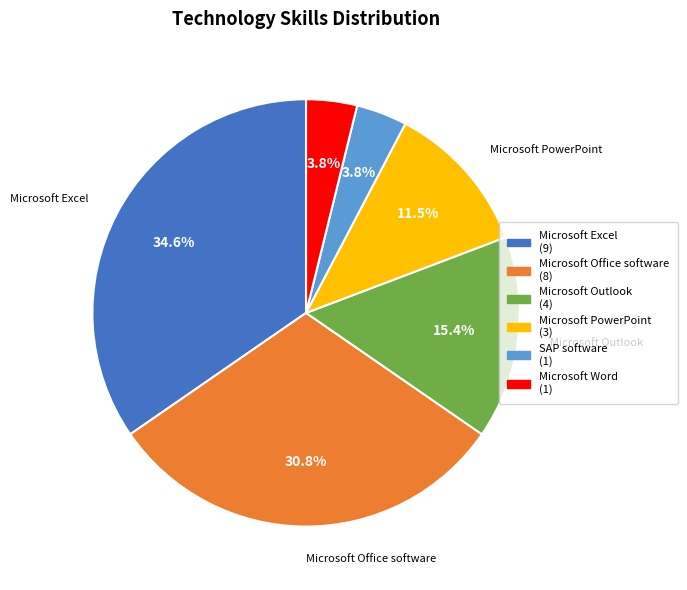

Does Microsoft Excel account for over 50% of the chart?

No